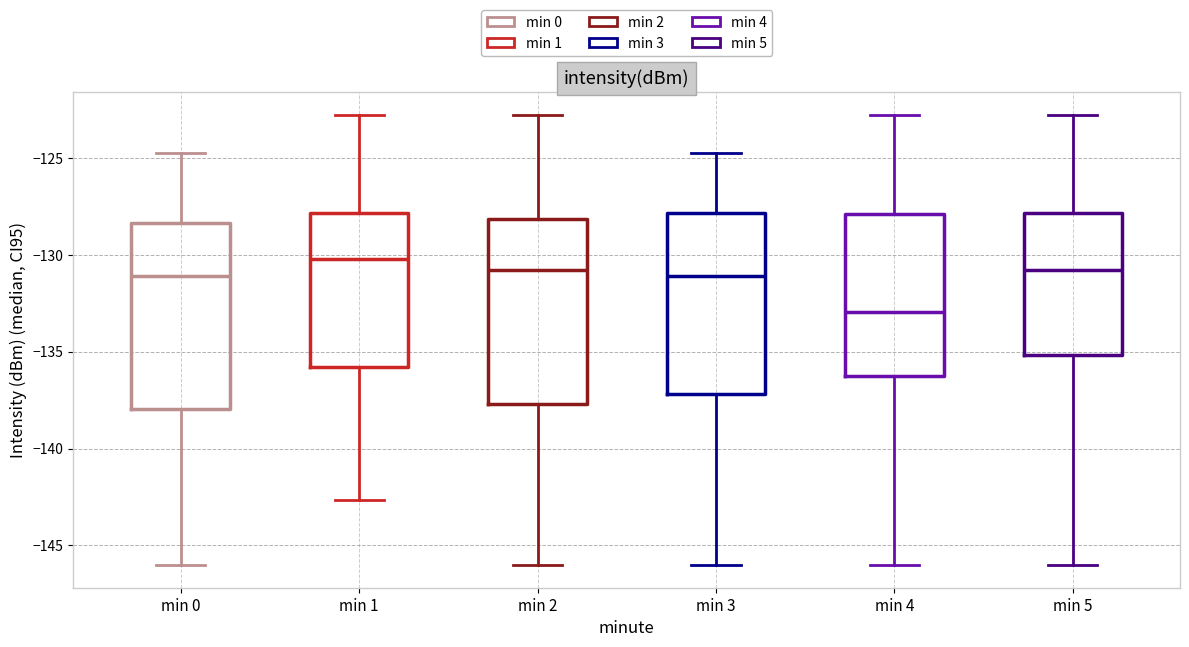

Which box's median line is the highest?

min 1